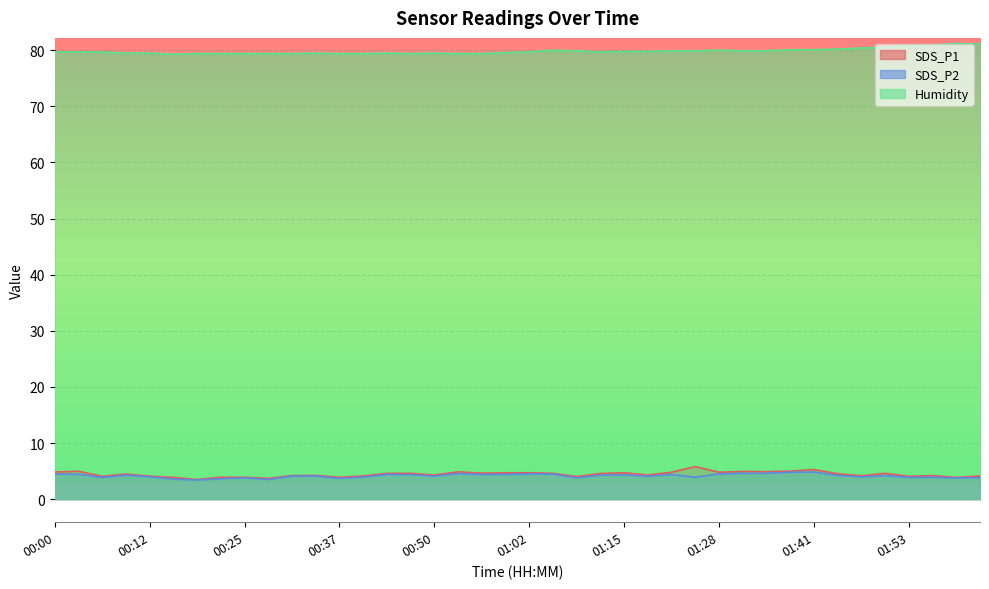

True or false: SDS_P2 and SDS_P1 cross at least once.

False